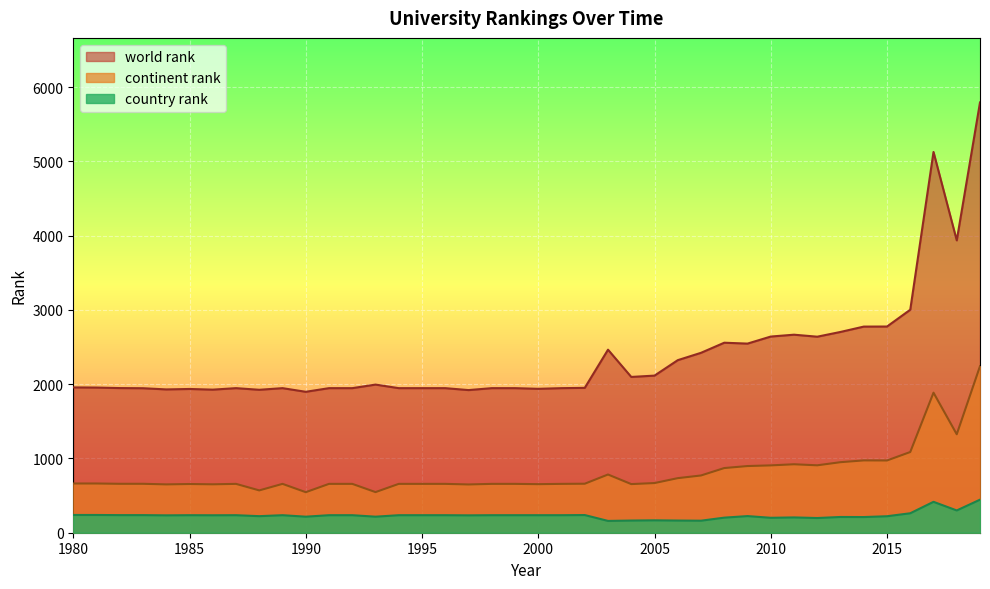

Reading left to right, list all the values displayed in this chart.

world rank: 1980=1957	1981=1955	1982=1948	1983=1946	1984=1930	1985=1936	1986=1927	1987=1947	1988=1925	1989=1947	1990=1898	1991=1947	1992=1947	1993=1995	1994=1947	1995=1947	1996=1947	1997=1921	1998=1947	1999=1947	2000=1938	2001=1947	2002=1951	2003=2465	2004=2098	2005=2116	2006=2324	2007=2423	2008=2559	2009=2547	2010=2642	2011=2667	2012=2640	2013=2704	2014=2776	2015=2777	2016=3003	2017=5128	2018=3937	2019=5795
continent rank: 1980=663	1981=663	1982=659	1983=659	1984=651	1985=656	1986=652	1987=658	1988=570	1989=658	1990=546	1991=658	1992=658	1993=547	1994=658	1995=658	1996=658	1997=650	1998=658	1999=658	2000=654	2001=658	2002=660	2003=784	2004=655	2005=669	2006=735	2007=771	2008=871	2009=898	2010=907	2011=922	2012=908	2013=950	2014=974	2015=973	2016=1087	2017=1886	2018=1326	2019=2243
country rank: 1980=239	1981=239	1982=237	1983=237	1984=234	1985=236	1986=235	1987=236	1988=223	1989=236	1990=216	1991=236	1992=236	1993=216	1994=236	1995=236	1996=236	1997=234	1998=236	1999=236	2000=236	2001=236	2002=238	2003=159	2004=164	2005=167	2006=164	2007=162	2008=203	2009=224	2010=201	2011=206	2012=198	2013=212	2014=211	2015=222	2016=262	2017=416	2018=300	2019=445